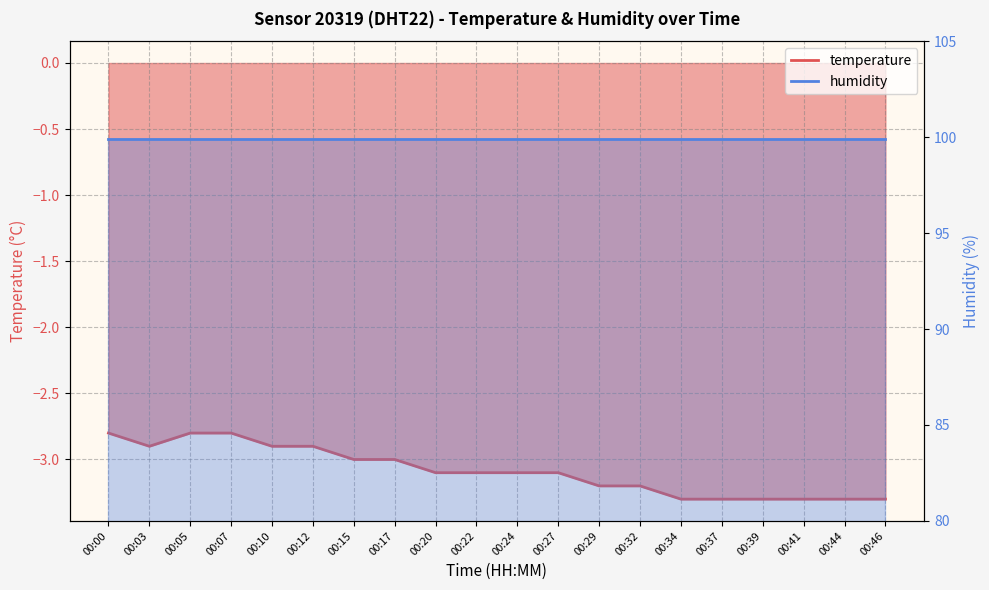

The chart shows a value of -2.2 at 00:44. True or false?

False